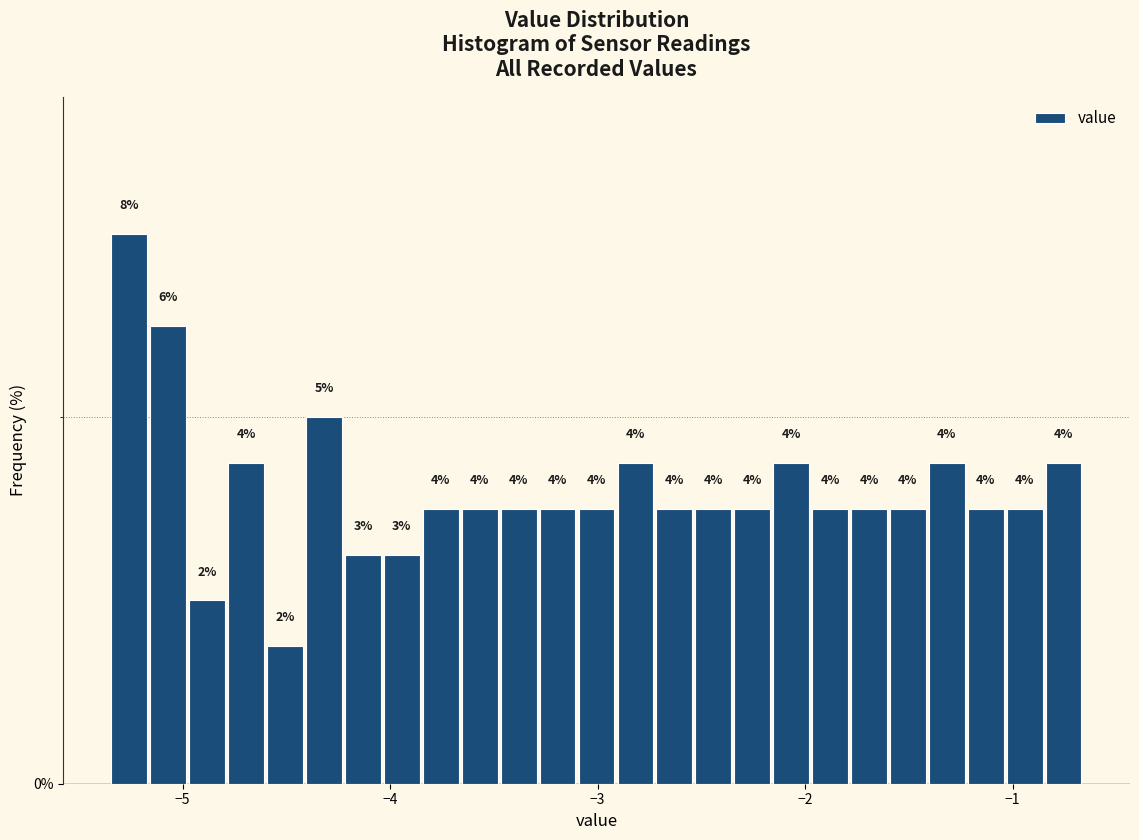

Around what value on the x-axis is the tallest bar? Give the approximate position of its centre, as read against the axis.

-5.3